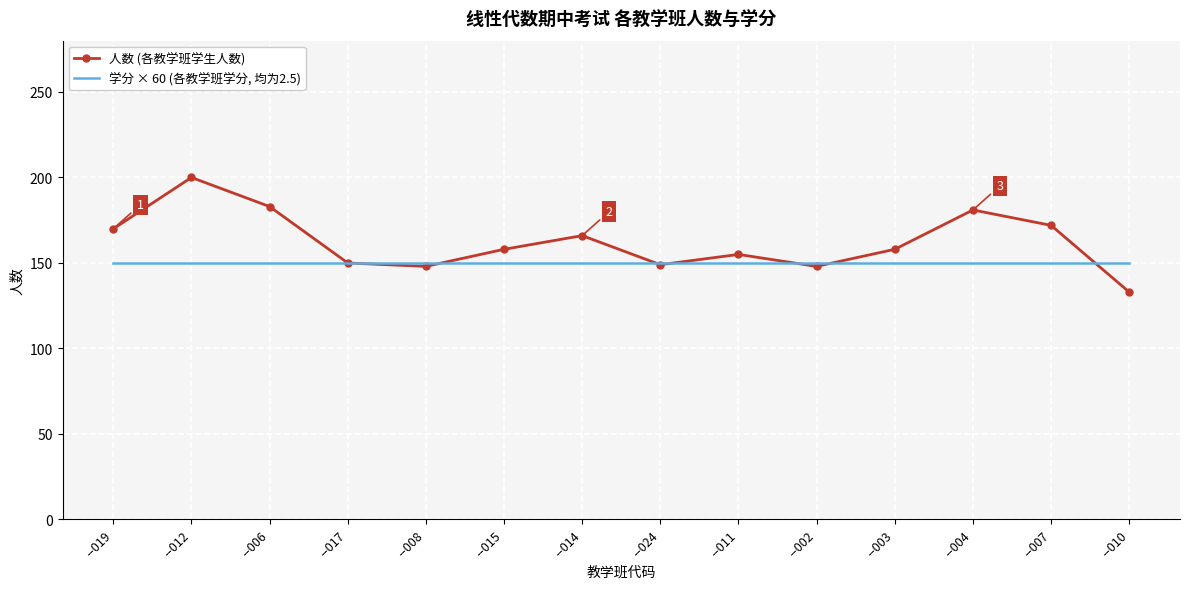

What is the difference between the highest and lowest values at --006?

33